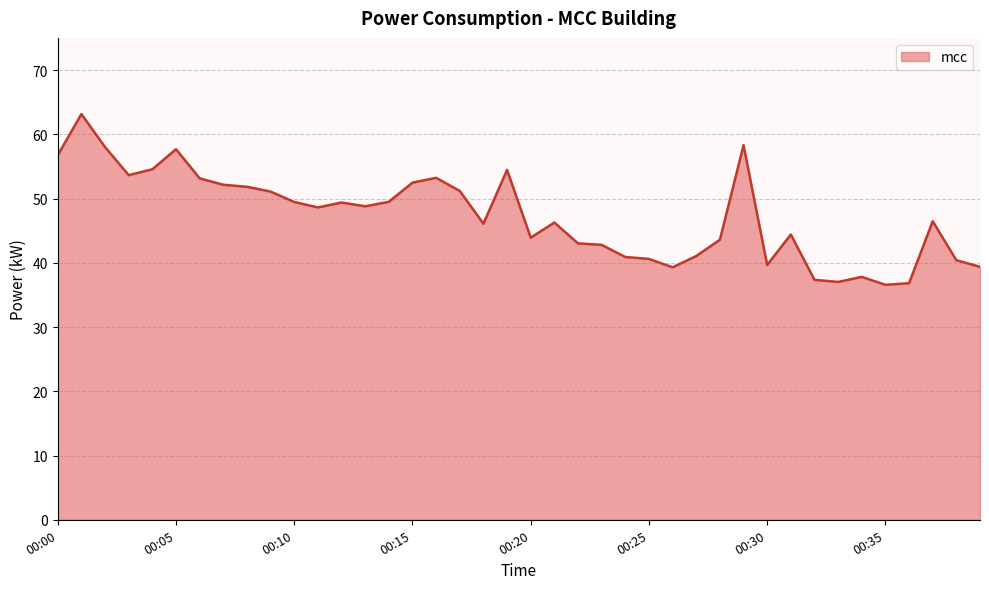

What is the smallest value displayed?

36.6